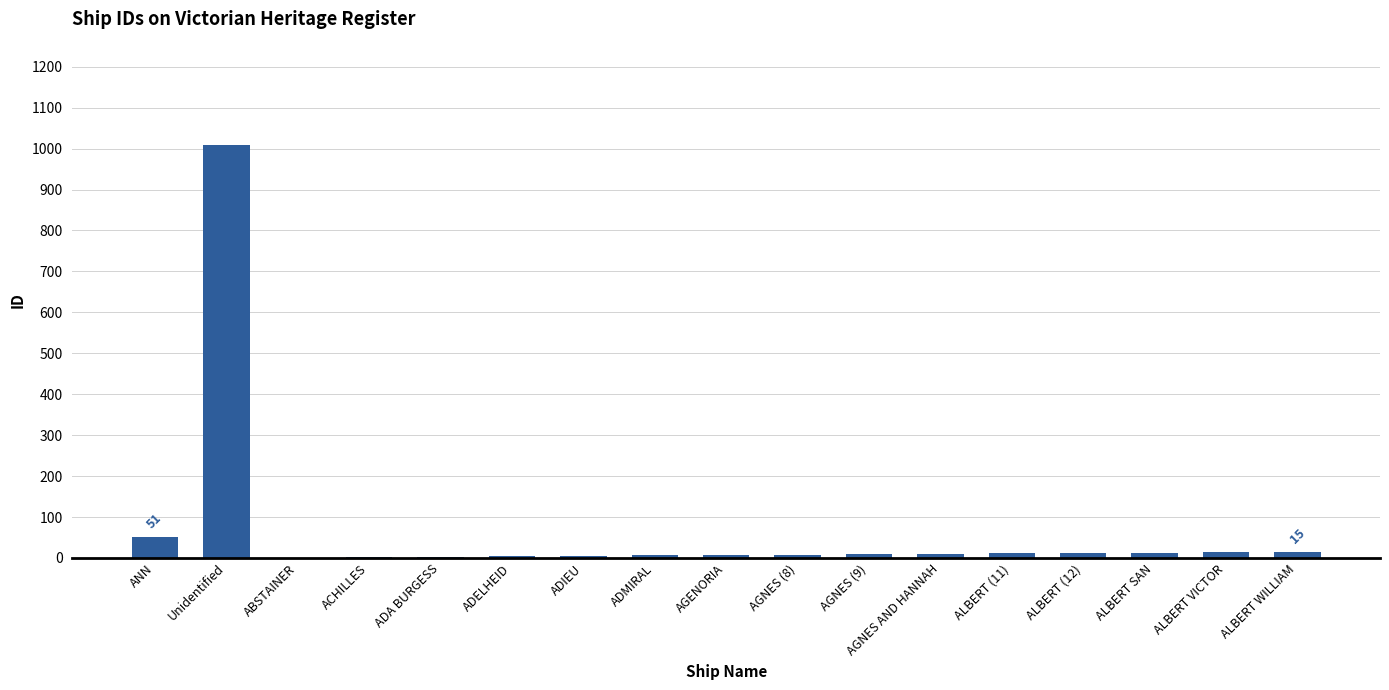

Are the bars horizontal?

No